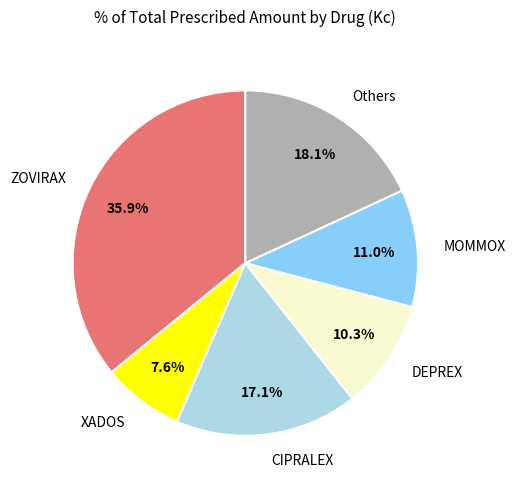

Which slice is the largest?

ZOVIRAX